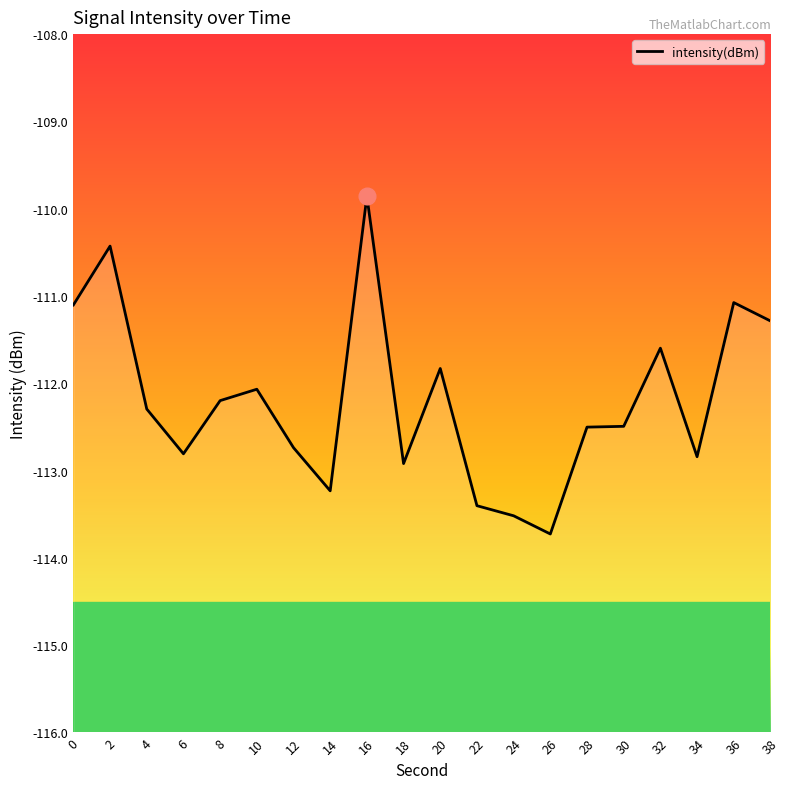

True or false: the data shows -66.3 at 16.

False